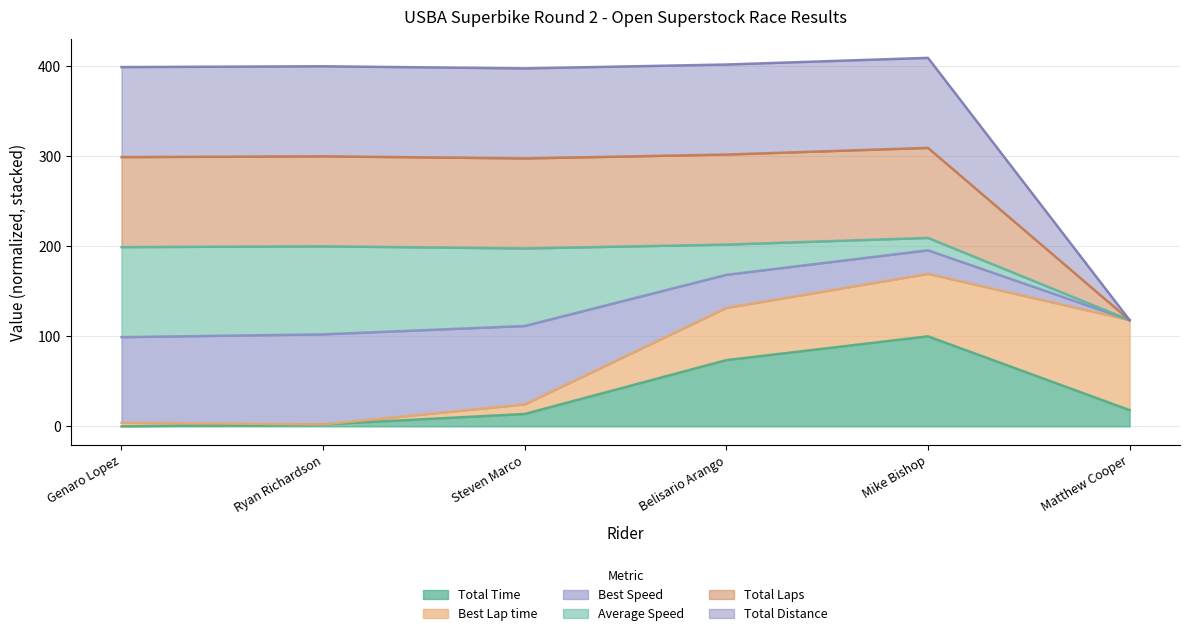

List the labels in order of Total Laps value, largest first.

Mike Bishop, Belisario Arango, Ryan Richardson, Genaro Lopez, Steven Marco, Matthew Cooper